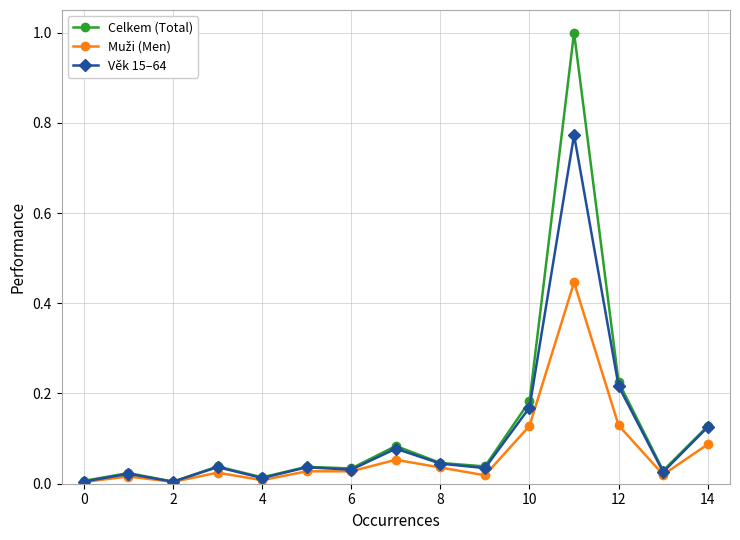

Which series has the largest range (max minus min)?

Celkem (Total)